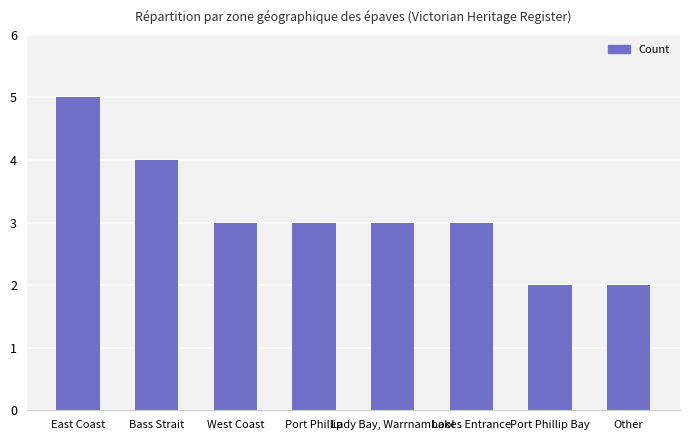

Read the value at Lady Bay, Warrnambool.

3